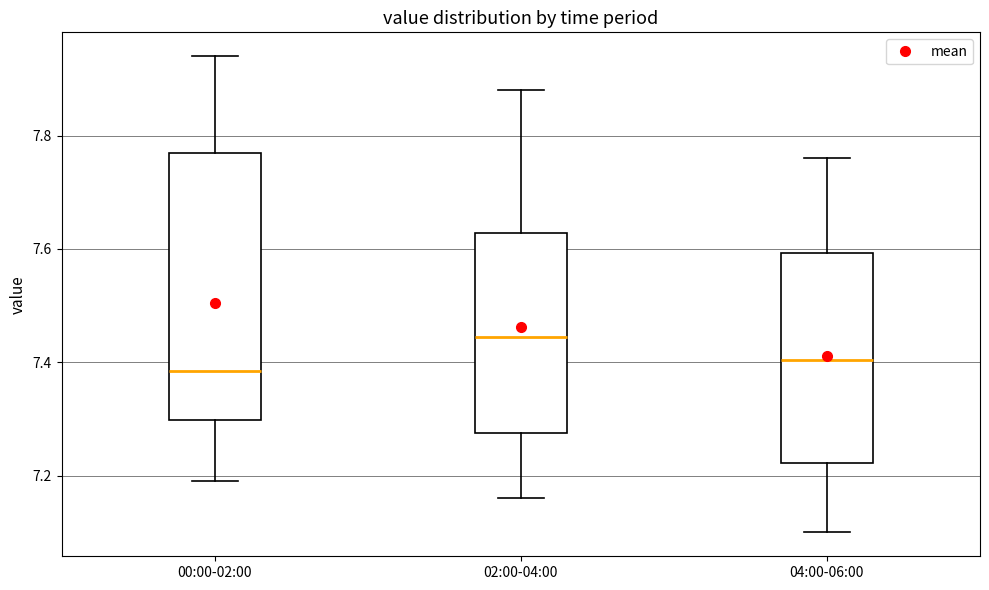

Where does the upper whisker of the box for 00:00-02:00 end on the y-axis? The values are not printed on the chart, so give them approximately, as read against the axis.

7.94